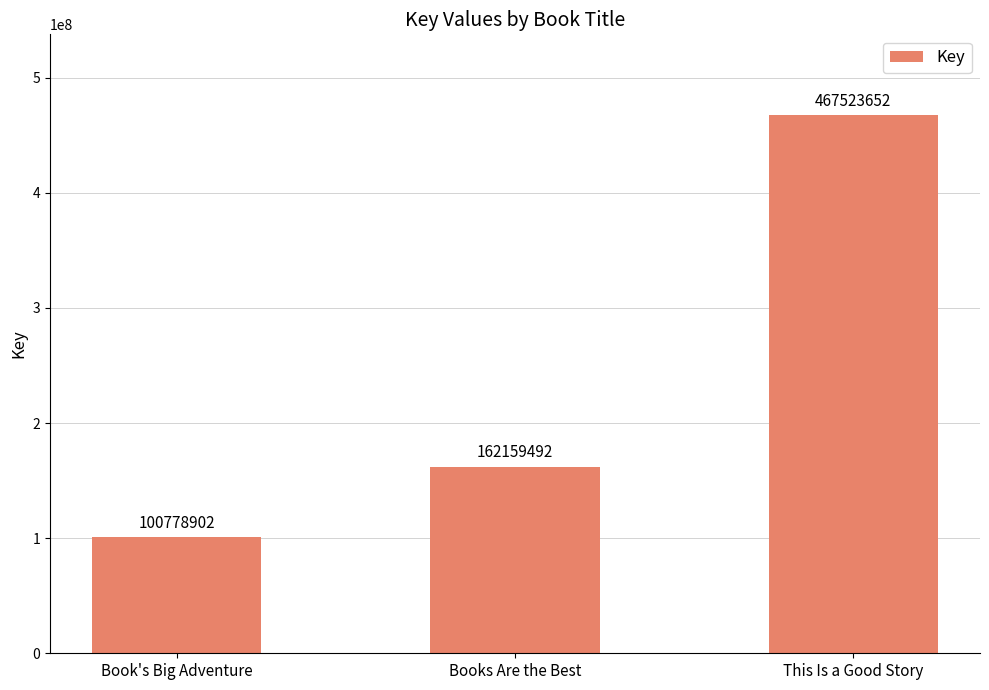

Rank the categories by value from lowest to highest.

Book's Big Adventure, Books Are the Best, This Is a Good Story